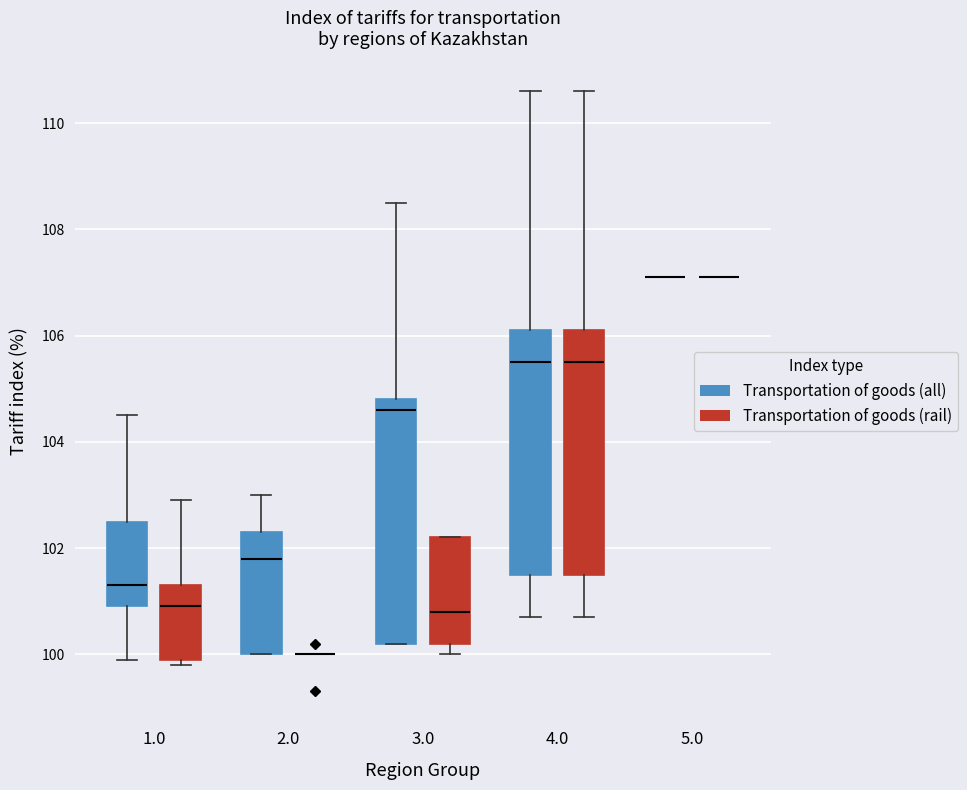

Reading left to right, transcribe this box plot: for each box, give where its median line is, the range the box spans, and where its two whiskers end, as read against the y-axis. The values are not printed on the chart, so give them approximately, as read against the axis.

1.0 (Transportation of goods (all)): median 101.4, box 101.0 to 102.6, whiskers 100.0 to 104.6
1.0 (Transportation of goods (rail)): median 101.0, box 100.0 to 101.4, whiskers 99.8 to 103.0
2.0 (Transportation of goods (all)): median 101.8, box 100.0 to 102.4, whiskers 100.0 to 103.0
2.0 (Transportation of goods (rail)): box collapsed to a line at 100.0, whiskers 100.0 to 100.0
3.0 (Transportation of goods (all)): median 104.6, box 100.2 to 104.8, whiskers 100.2 to 108.6
3.0 (Transportation of goods (rail)): median 100.8, box 100.2 to 102.2, whiskers 100.0 to 102.2
4.0 (Transportation of goods (all)): median 105.6, box 101.6 to 106.2, whiskers 100.8 to 110.6
4.0 (Transportation of goods (rail)): median 105.6, box 101.6 to 106.2, whiskers 100.8 to 110.6
5.0 (Transportation of goods (all)): box collapsed to a line at 107.2, whiskers 107.2 to 107.2
5.0 (Transportation of goods (rail)): box collapsed to a line at 107.2, whiskers 107.2 to 107.2